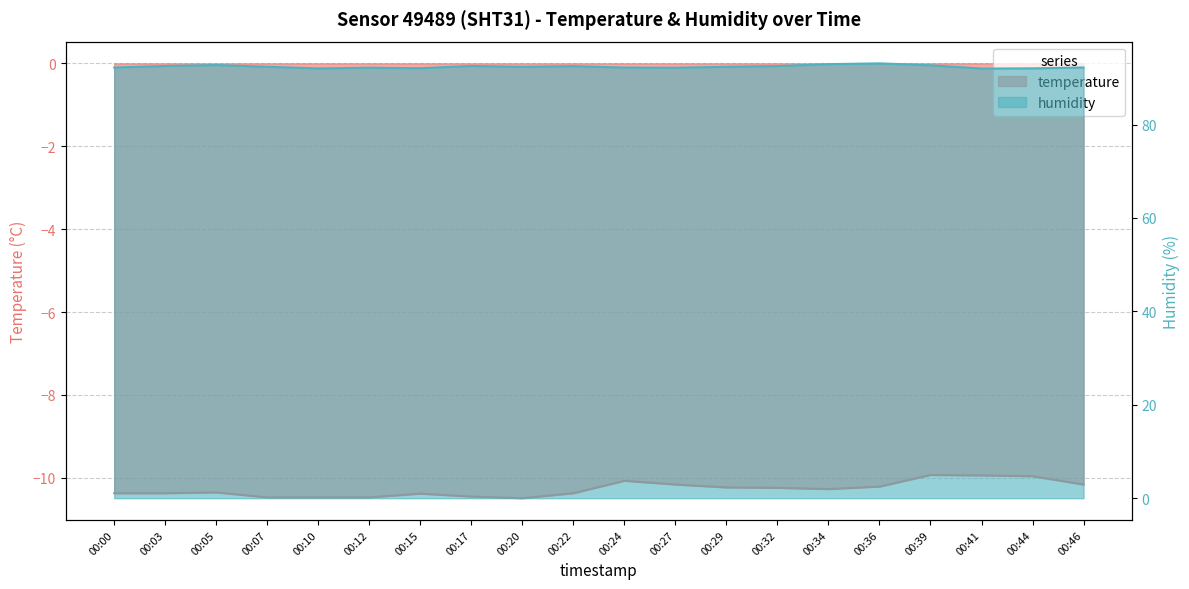

Reading left to right, extract all data points from this chart.

temperature: 00:00=-10.4	00:03=-10.4	00:05=-10.3	00:07=-10.5	00:10=-10.5	00:12=-10.5	00:15=-10.4	00:17=-10.4	00:20=-10.5	00:22=-10.4	00:24=-10.1	00:27=-10.2	00:29=-10.2	00:32=-10.2	00:34=-10.3	00:36=-10.2	00:39=-9.9	00:41=-9.9	00:44=-10.0	00:46=-10.2
humidity: 00:00=92.2	00:03=92.5	00:05=92.7	00:07=92.4	00:10=92.0	00:12=92.2	00:15=92.1	00:17=92.5	00:20=92.4	00:22=92.5	00:24=92.2	00:27=92.2	00:29=92.4	00:32=92.5	00:34=92.9	00:36=93.1	00:39=92.7	00:41=92.0	00:44=92.0	00:46=92.2